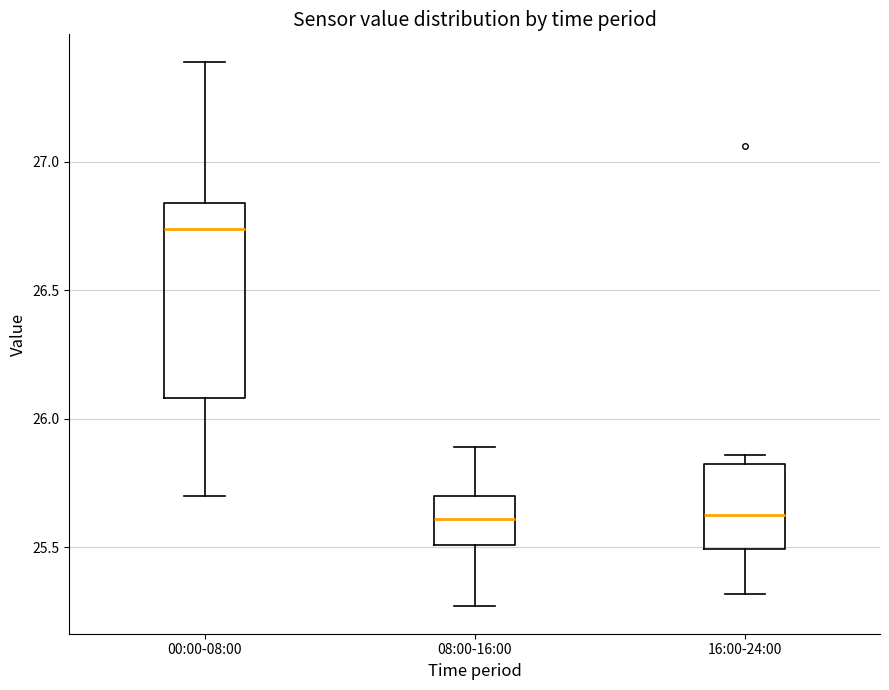

Reading left to right, transcribe this box plot: for each box, give where its median line is, the range the box spans, and where its two whiskers end, as read against the y-axis. The values are not printed on the chart, so give them approximately, as read against the axis.

00:00-08:00: median 26.75, box 26.10 to 26.85, whiskers 25.70 to 27.40
08:00-16:00: median 25.60, box 25.50 to 25.70, whiskers 25.25 to 25.90
16:00-24:00: median 25.65, box 25.50 to 25.80, whiskers 25.30 to 25.85